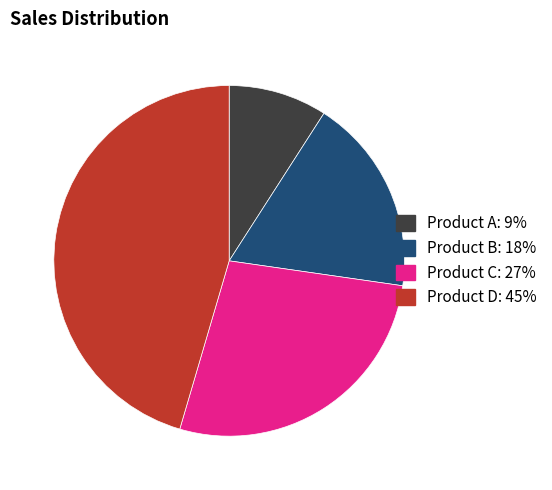

Which has a higher value, Product A or Product B?

Product B